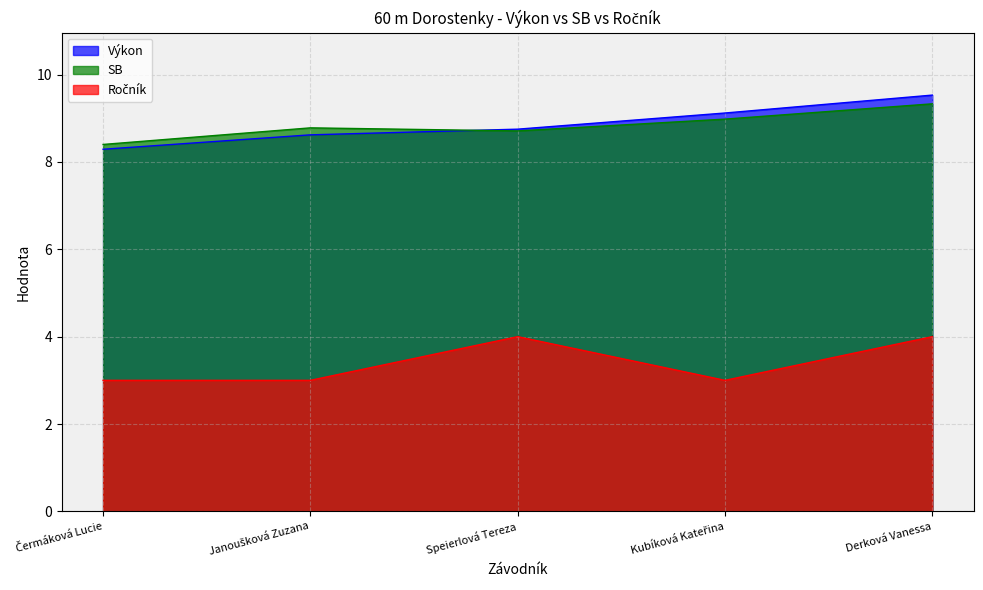

At which category does the chart reach its minimum across all series?

Čermáková Lucie